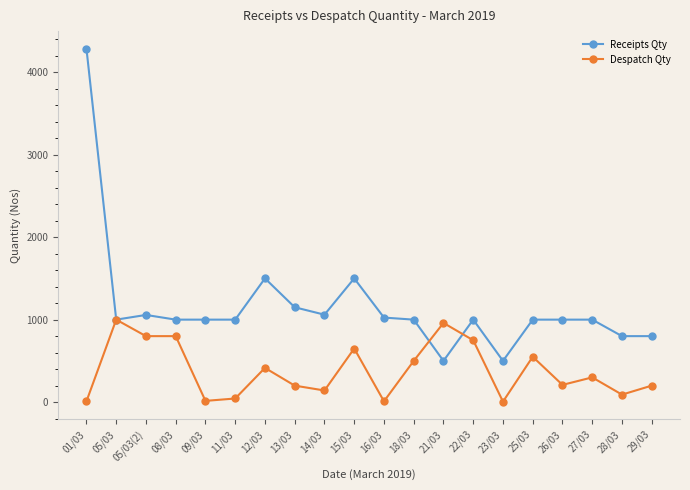

List the series in order of their overall mean, lowest first.

Despatch Qty, Receipts Qty